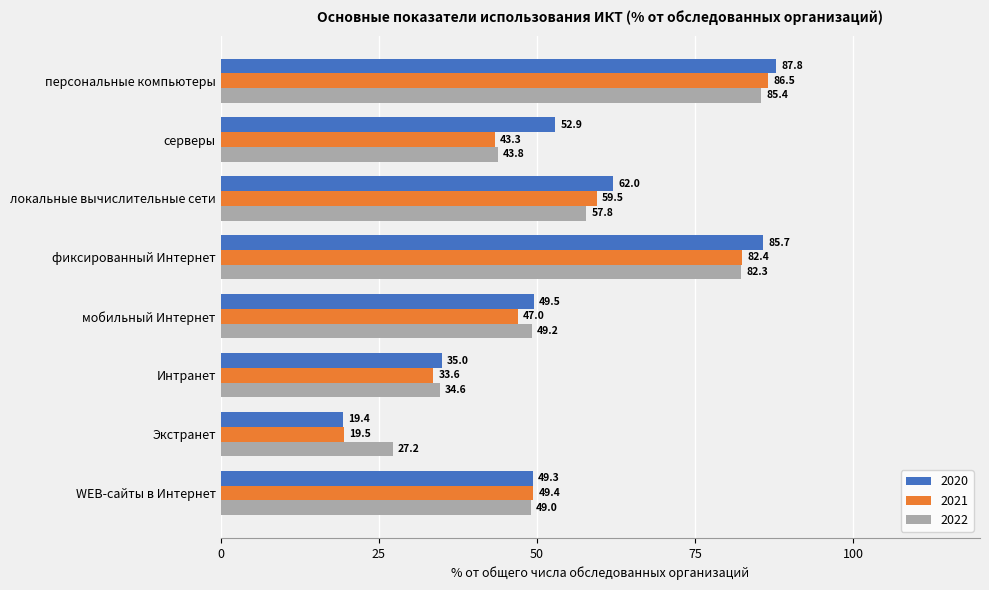

Which series has the largest total across all categories?

2020